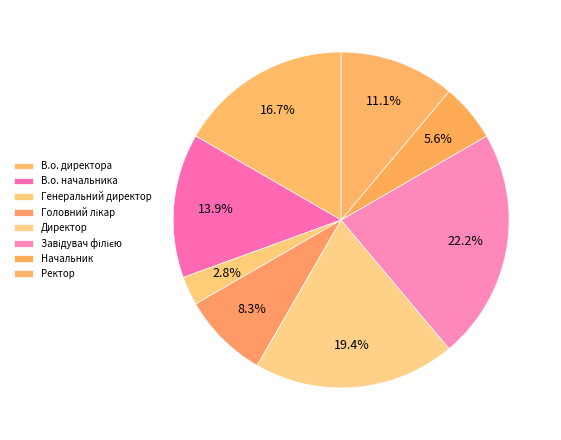

To the nearest percent, what portion does Головний лікар represent?

8%